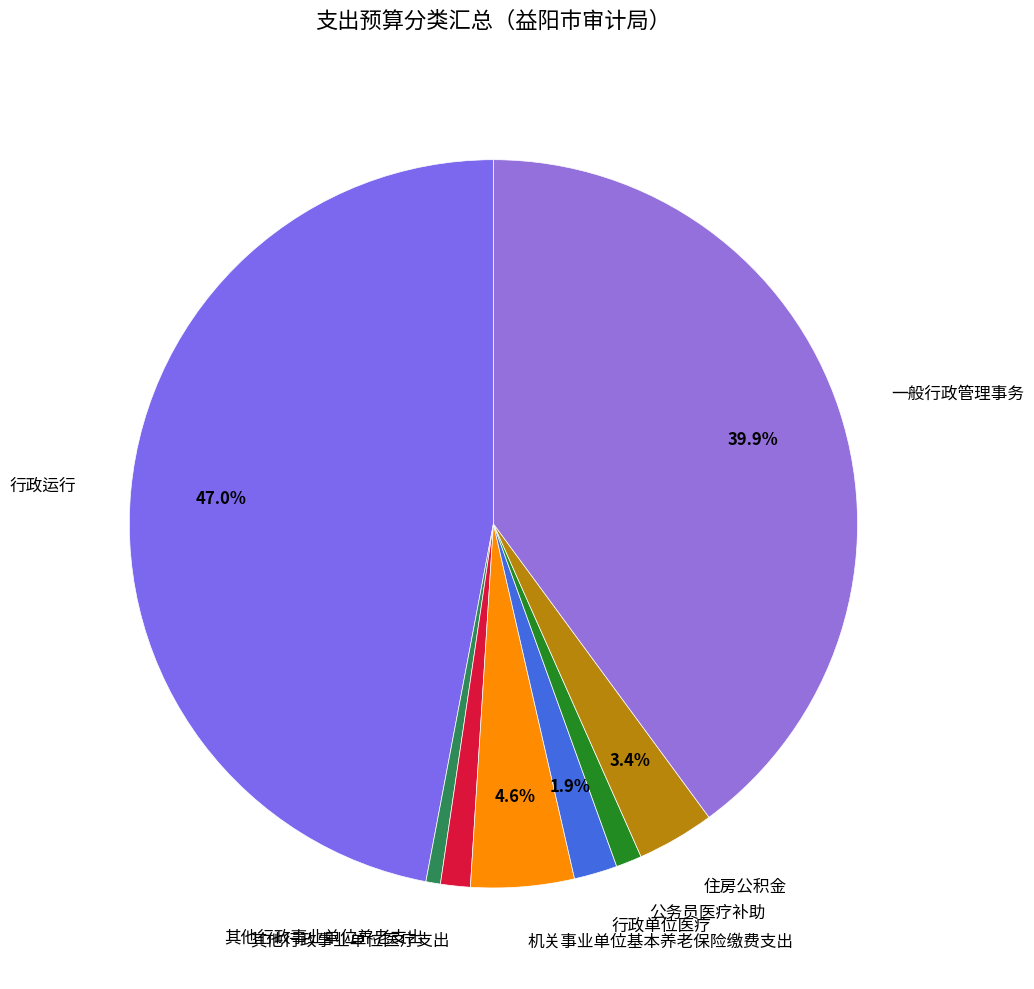

Which slice is the smallest?

其他行政事业单位养老支出